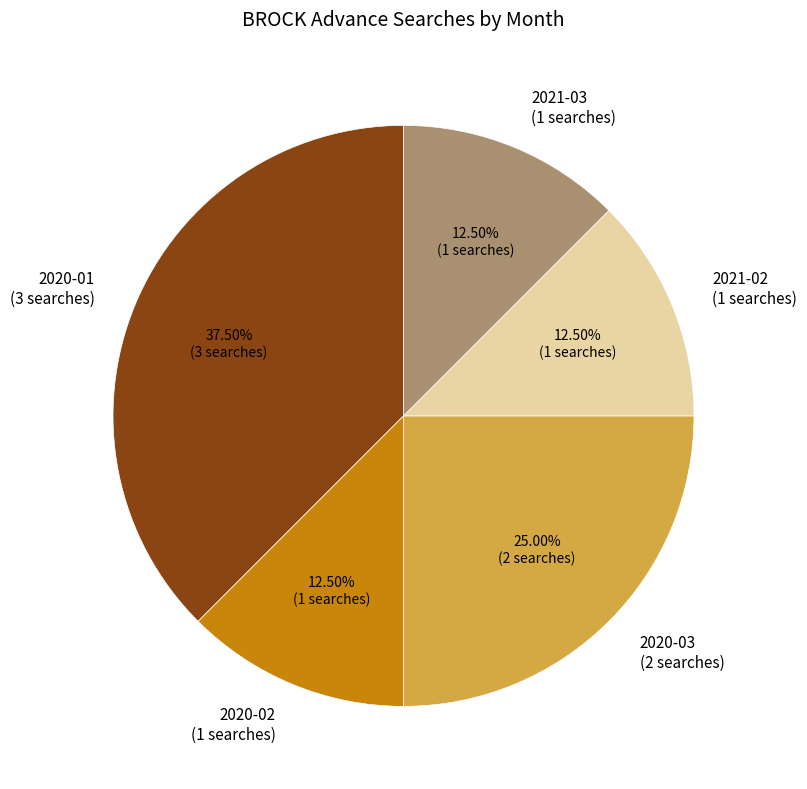

Is there any slice that represents more than half of the pie?

No